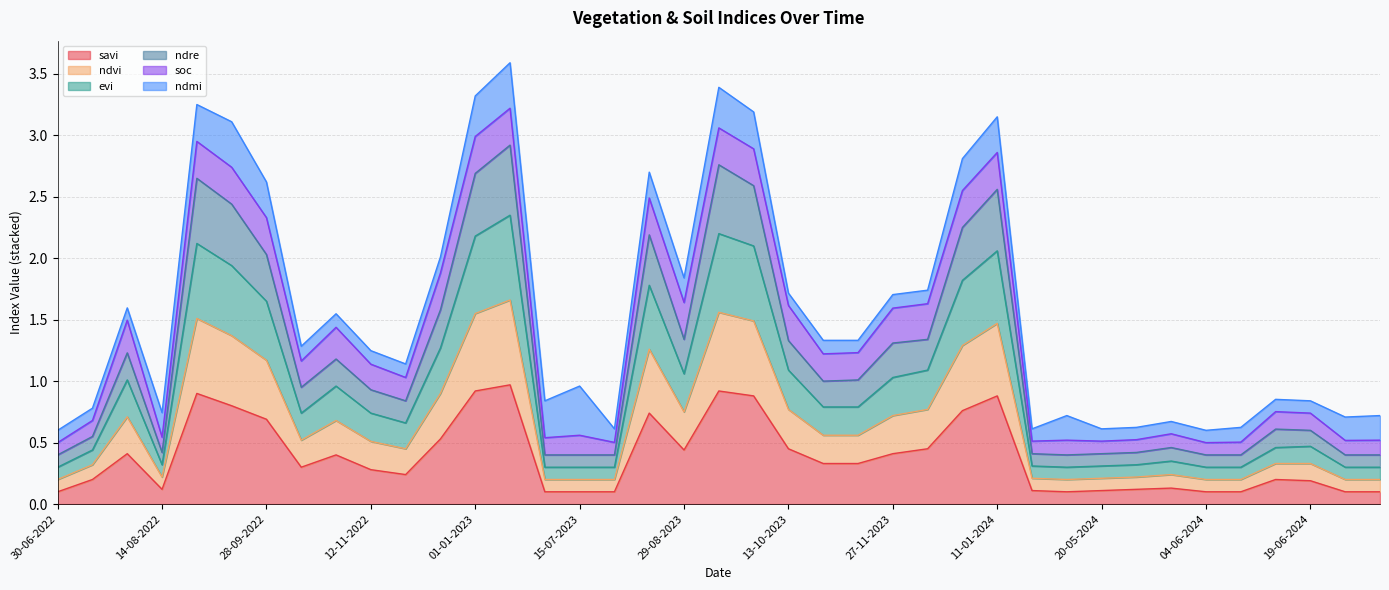

Does the chart have visible grid lines?

Yes